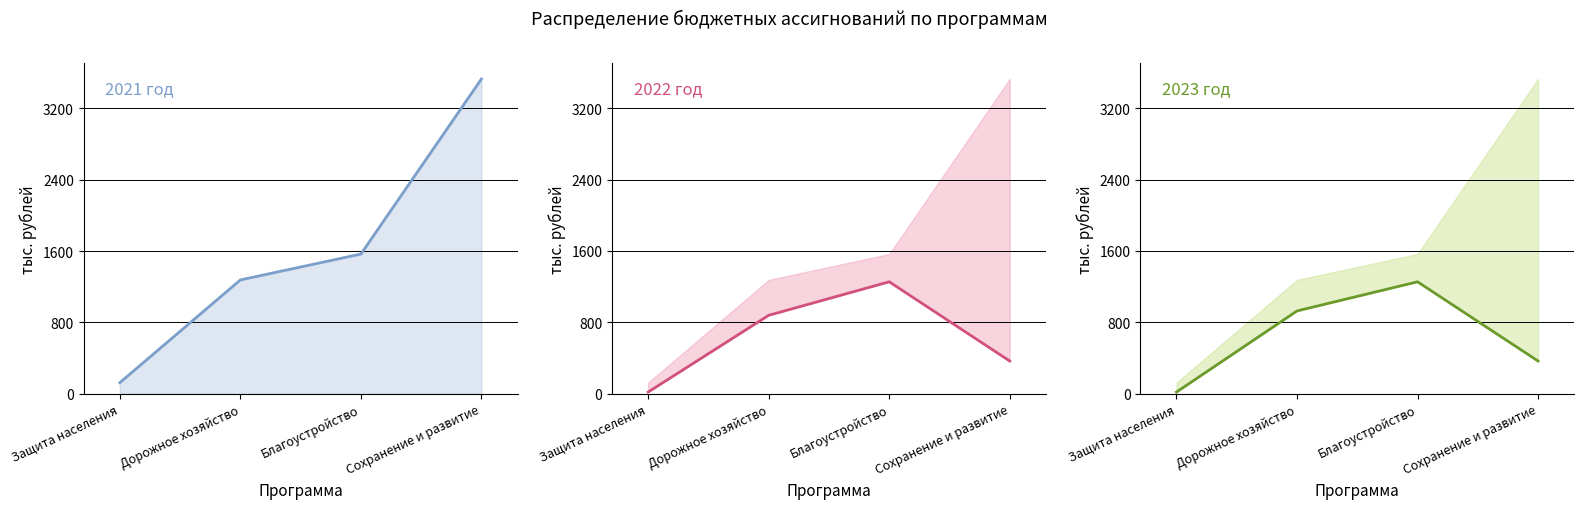

Where does the 2023 год series first go above 928?

Дорожное хозяйство